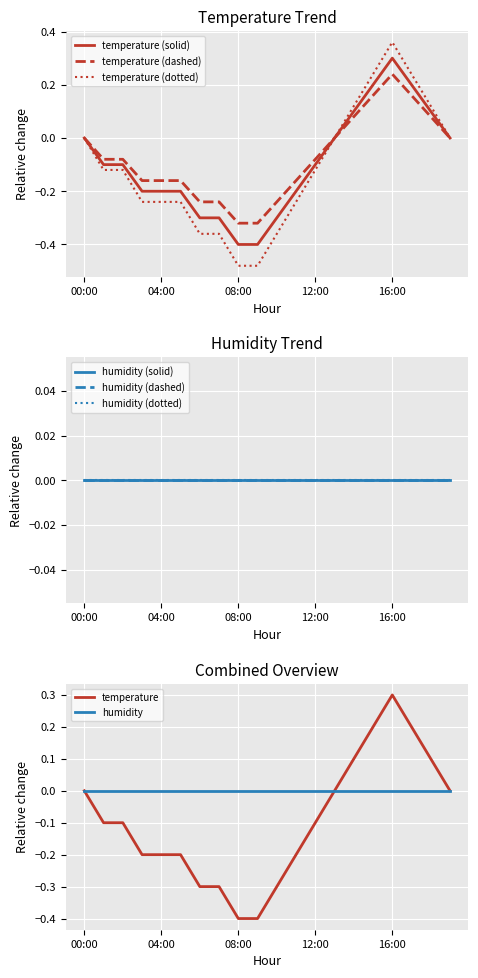

Rank the categories by value from highest to lowest.

16:00, 15:00, 17:00, 14:00, 18:00, 00:00, 13:00, 19:00, 01:00, 02:00, 12:00, 03:00, 04:00, 05:00, 11:00, 06:00, 07:00, 10:00, 08:00, 09:00